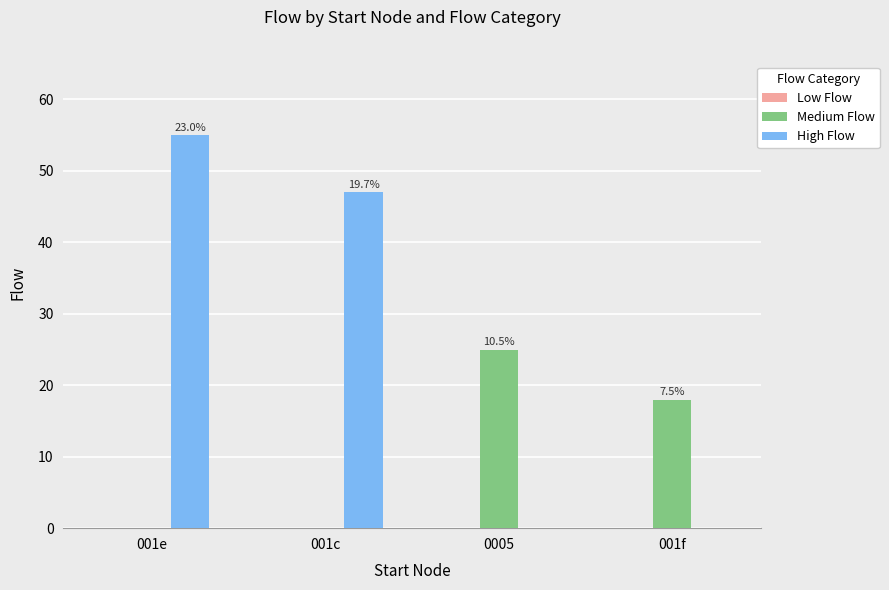

What is the total value across all series at 001e?

55